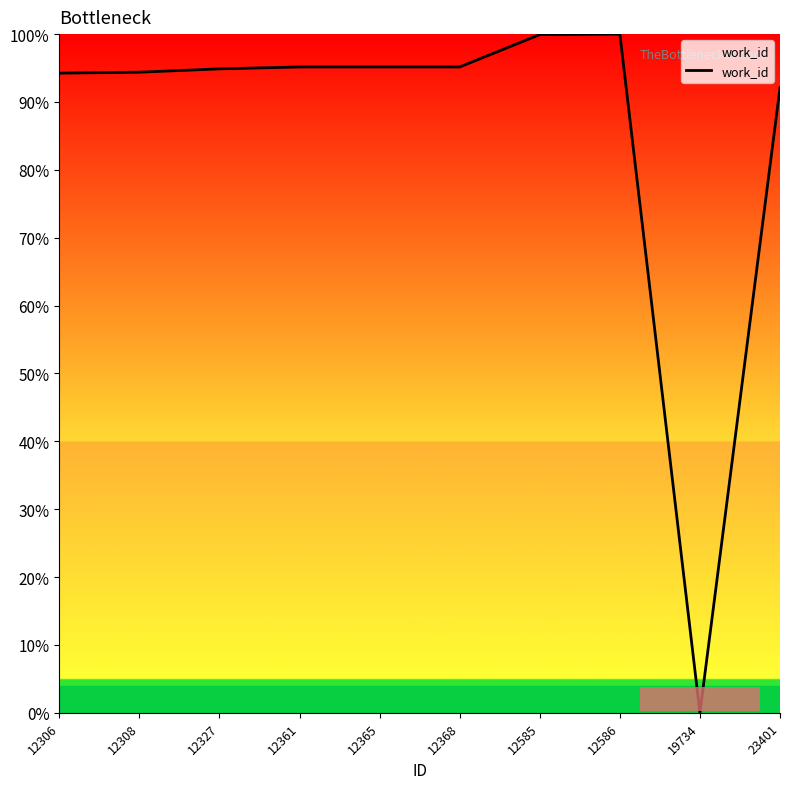

What is the difference between the second highest and minimum values?

99.9